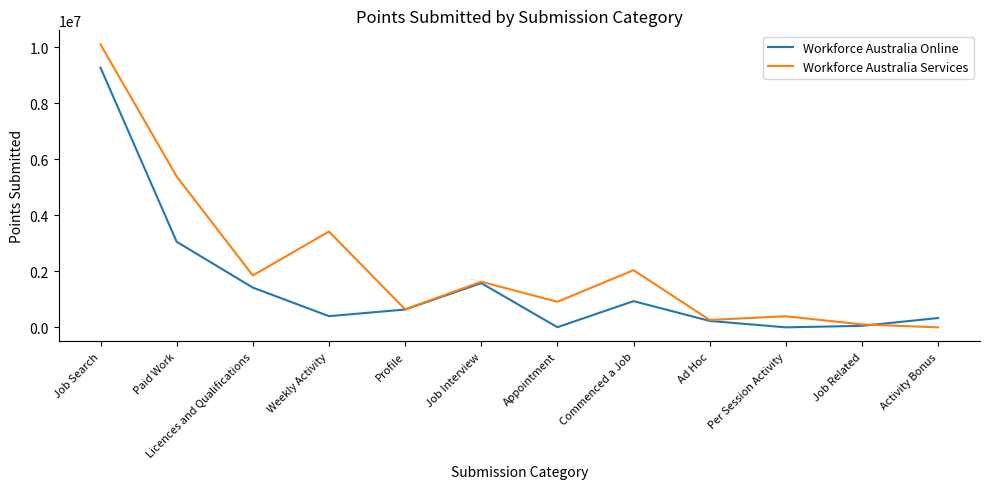

What is the sum of all Workforce Australia Services values?

26763790